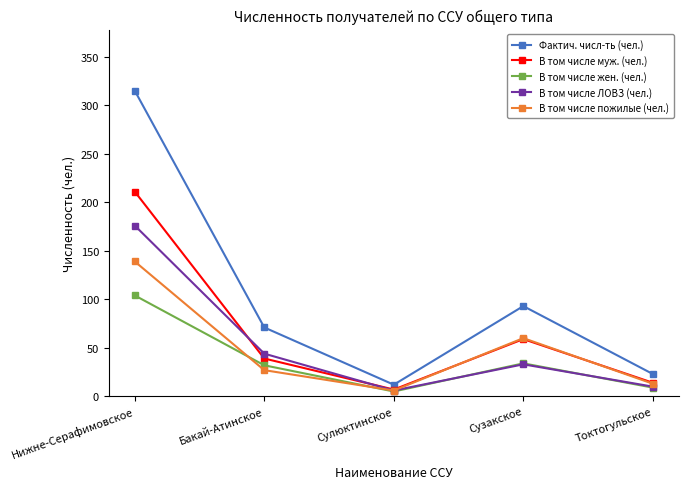

True or false: В том числе муж. (чел.) has a value of 90 at Сузакское.

False